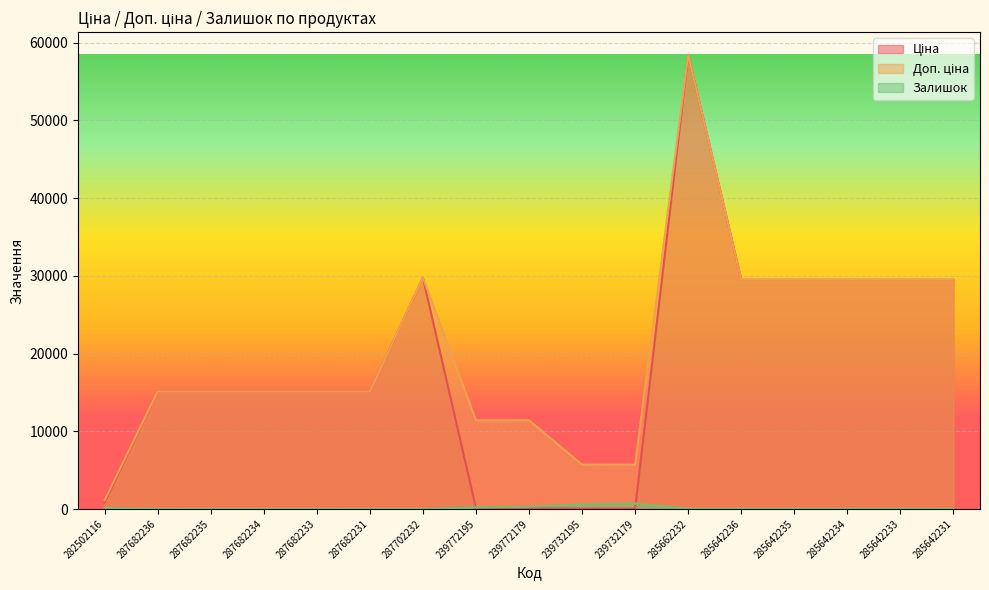

What is the difference between the maximum and second lowest values in the Доп. ціна series?

52721.5